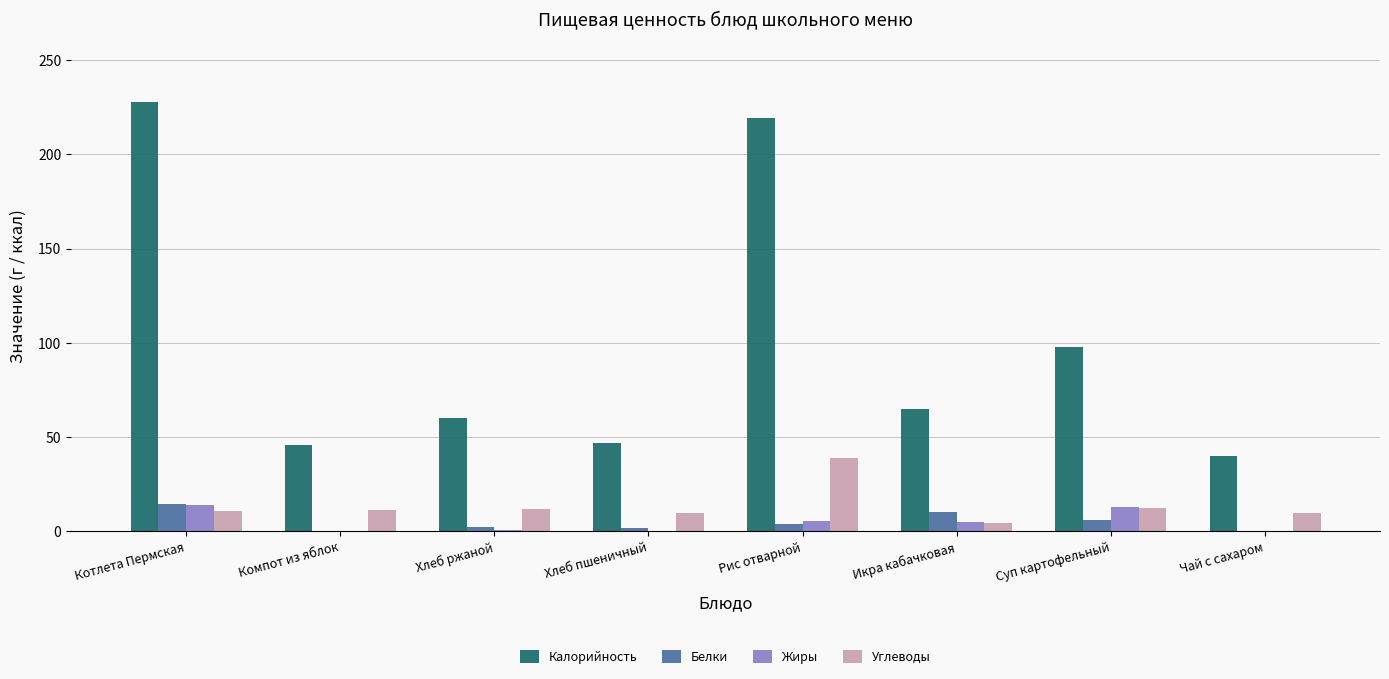

At which label is Белки closest to 7?

Суп картофельный